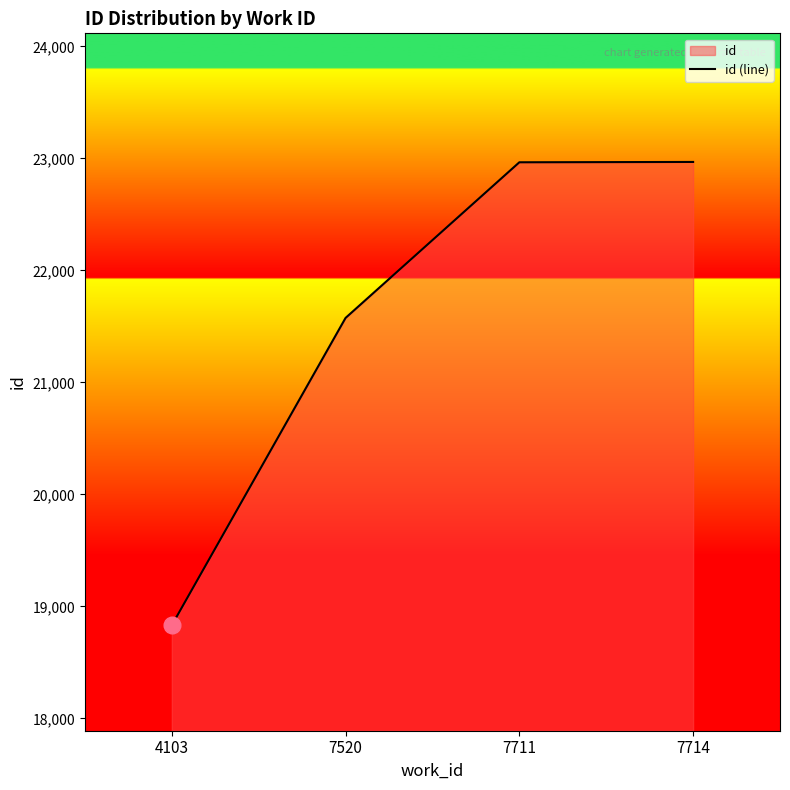

Reading left to right, transcribe all the data shown in this chart.

18831.8	21576.2	22966.0	22969.0